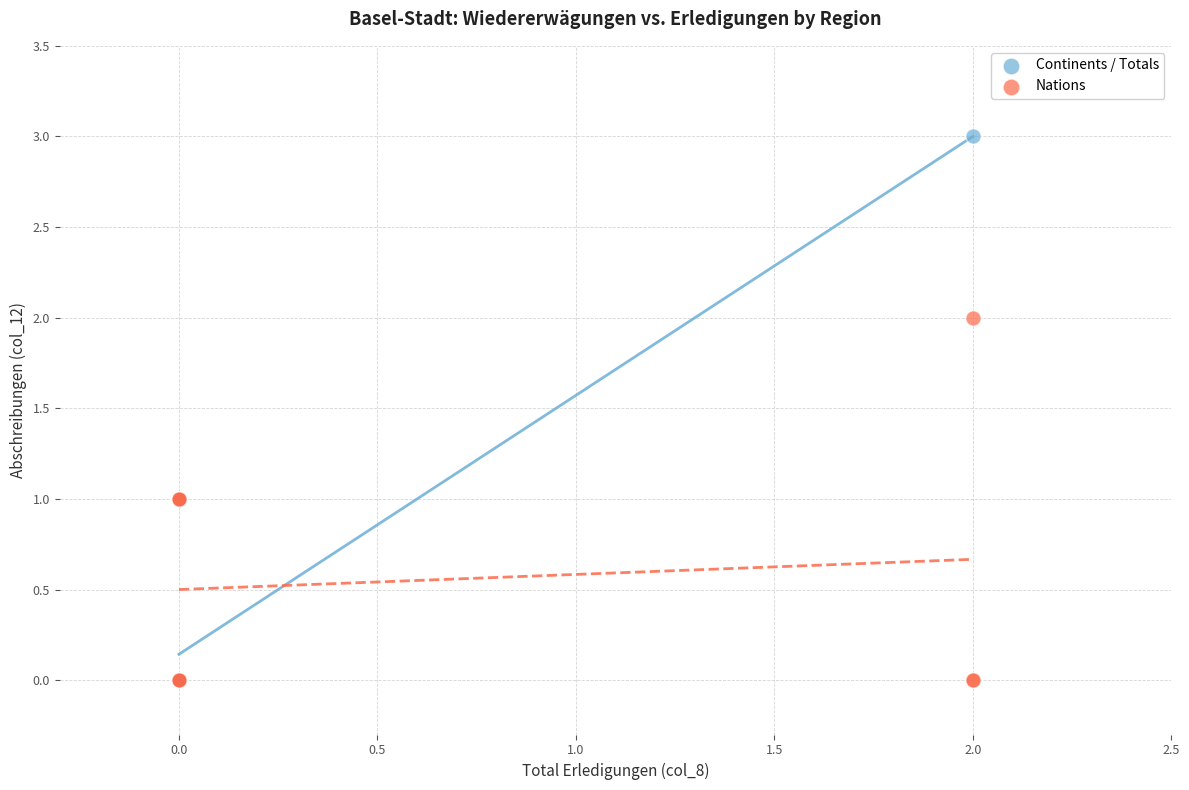

Which series contains the highest Y value?

Continents / Totals